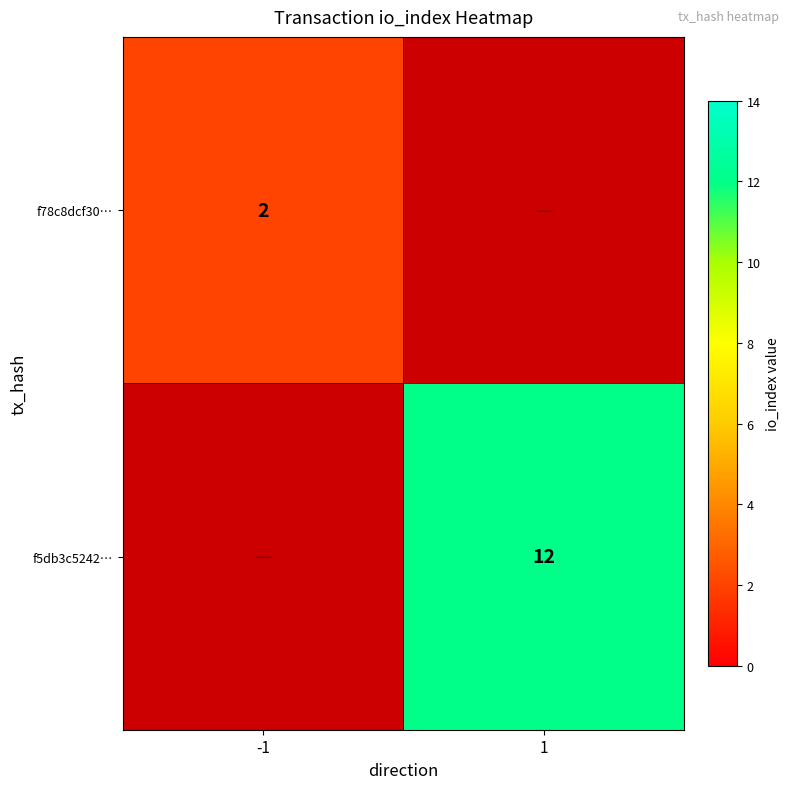

Is it true that f78c8dcf30… equals 0.6 at -1?

False